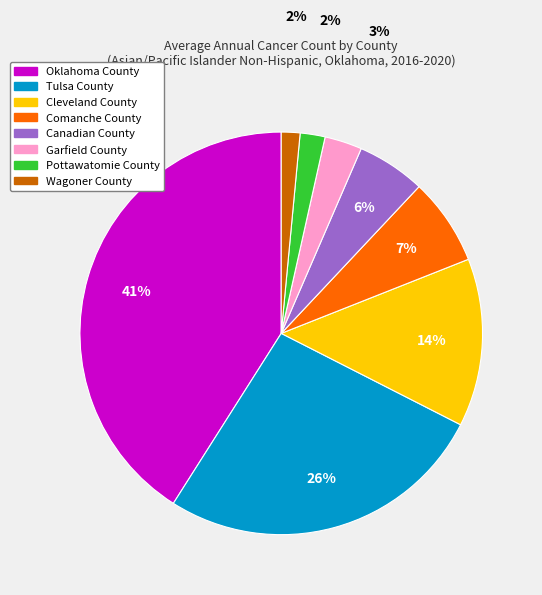

The Oklahoma County slice represents 41% of the pie. True or false?

True